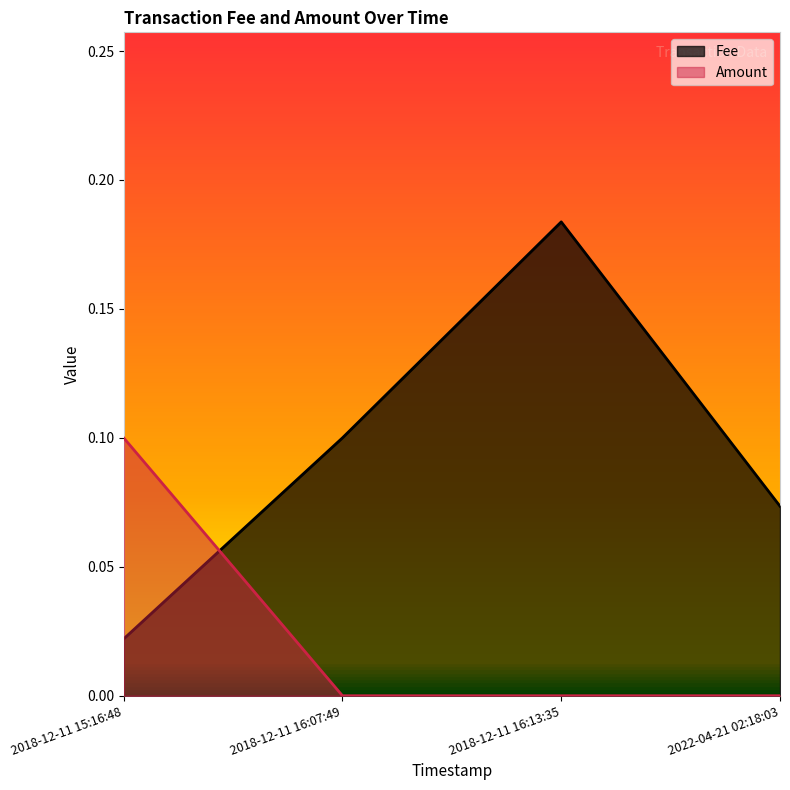

Rank the series by their maximum value, from lowest to highest.

Amount, Fee